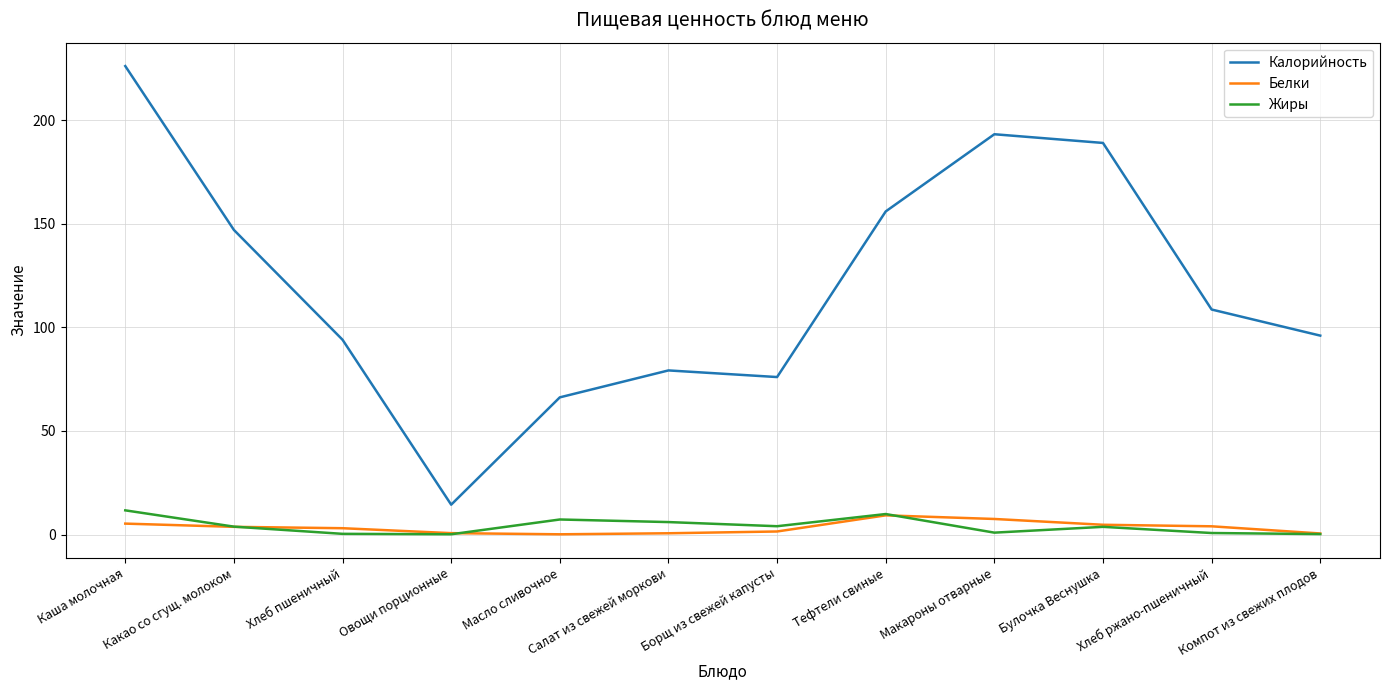

True or false: Калорийность and Белки intersect in this chart.

False